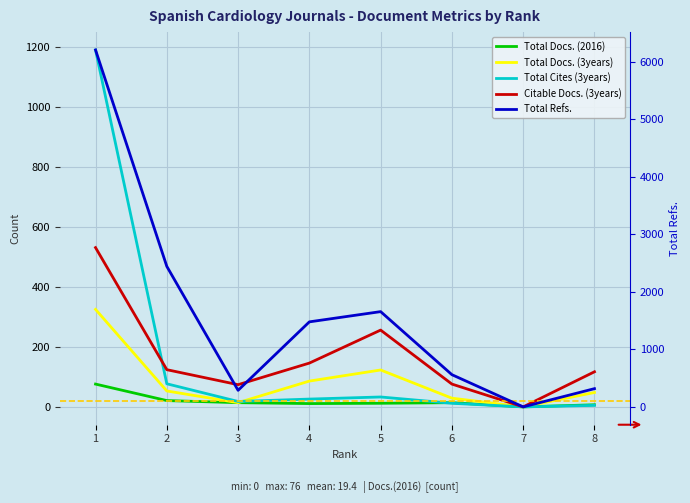

Where is Total Docs. (3years) nearest to the value 162?

5